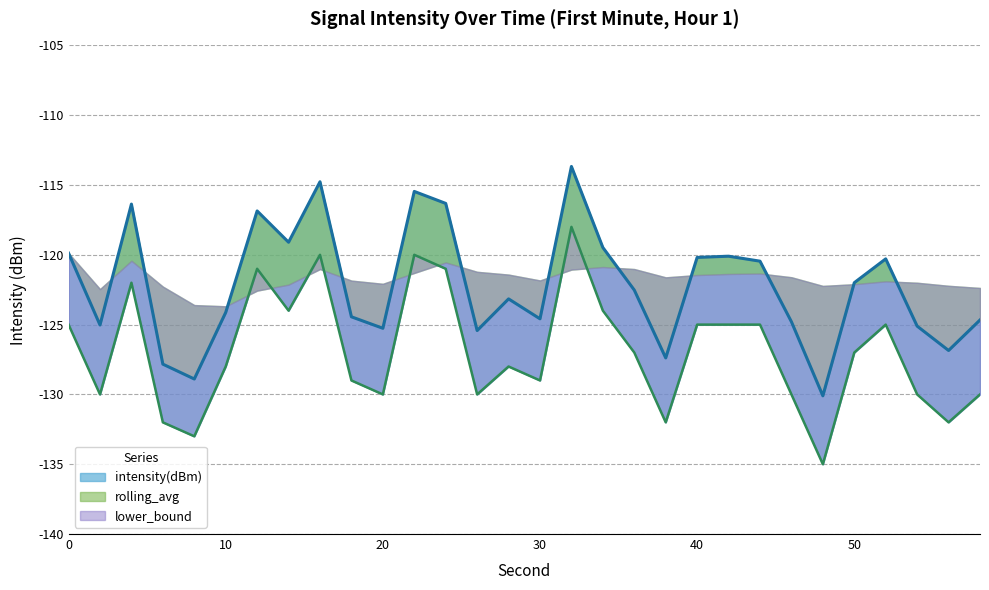

What is the difference between the second highest and second lowest values in the intensity(dBm) series?

14.1